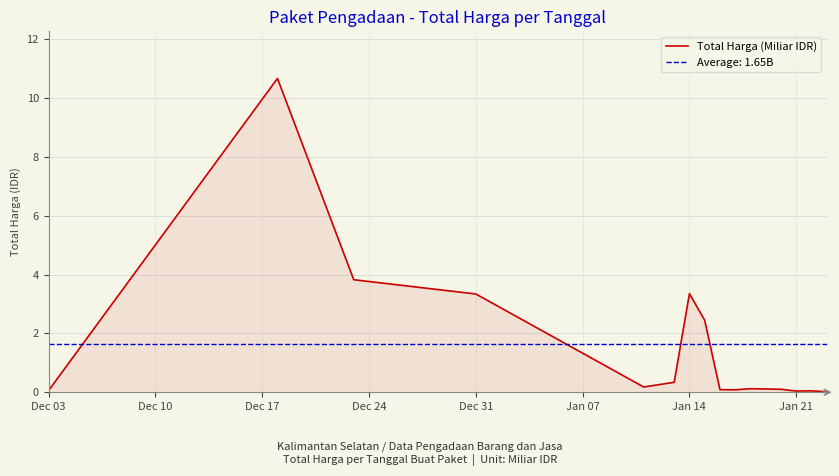

The value of Total Harga (Miliar IDR) at Jan 14 is 3.4. True or false?

True